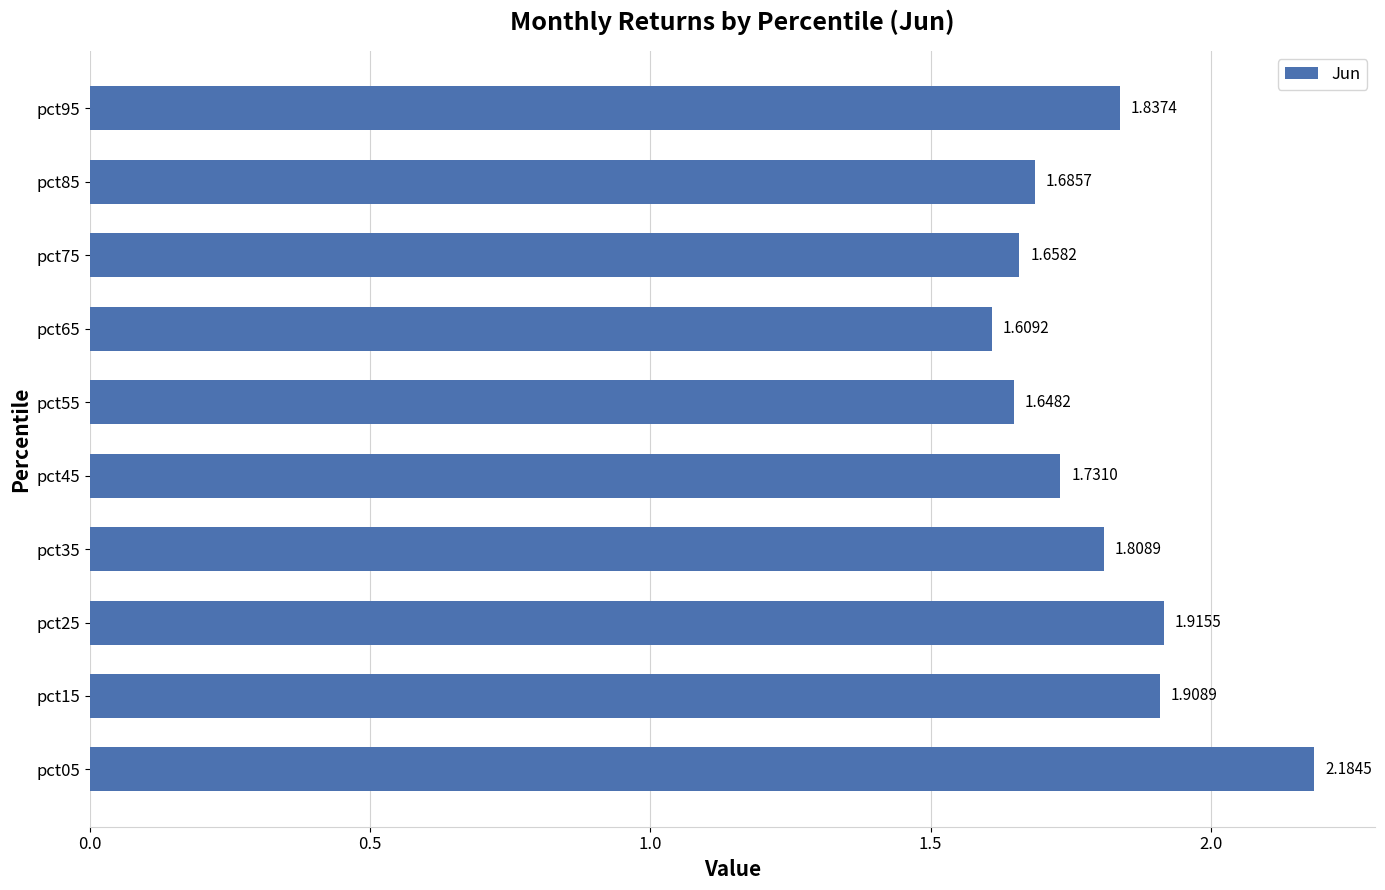

What is the sum of all values?

18.0